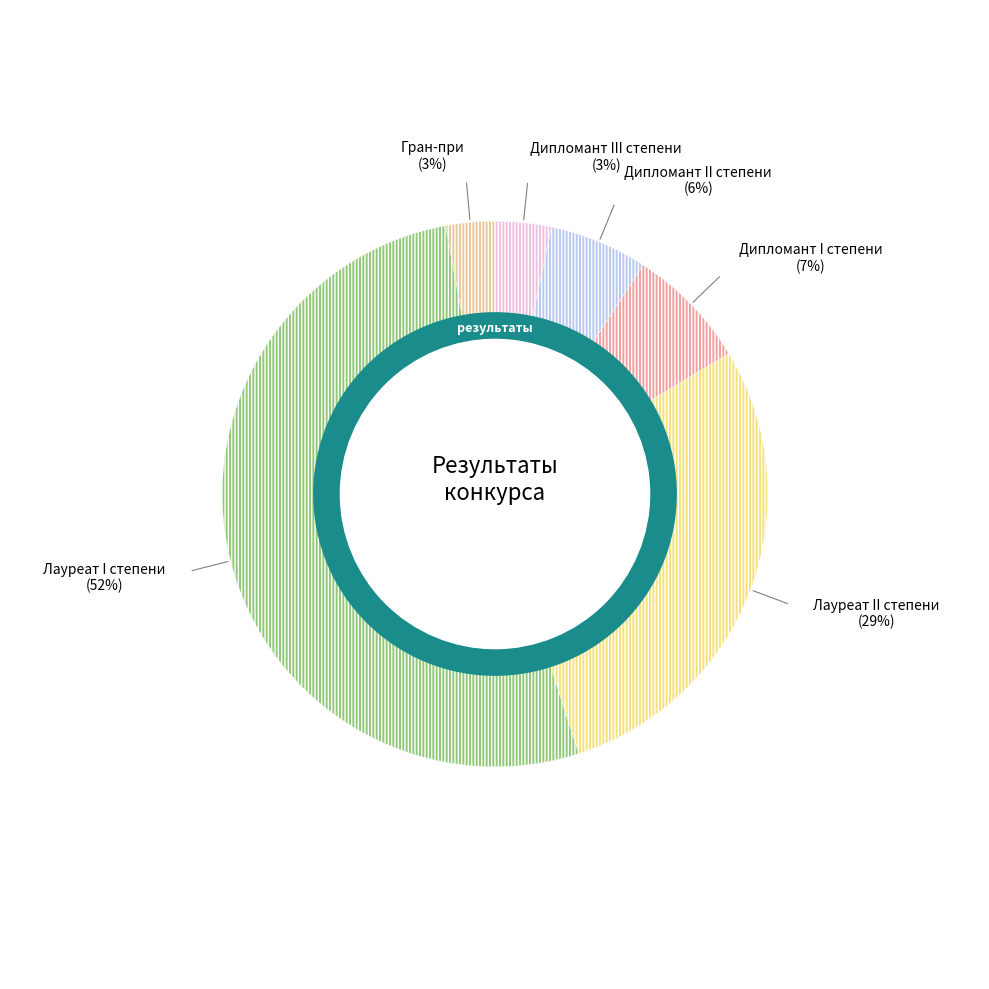

To the nearest percent, what is the difference between the Дипломант II степени and Гран-при slice percentages?

3%